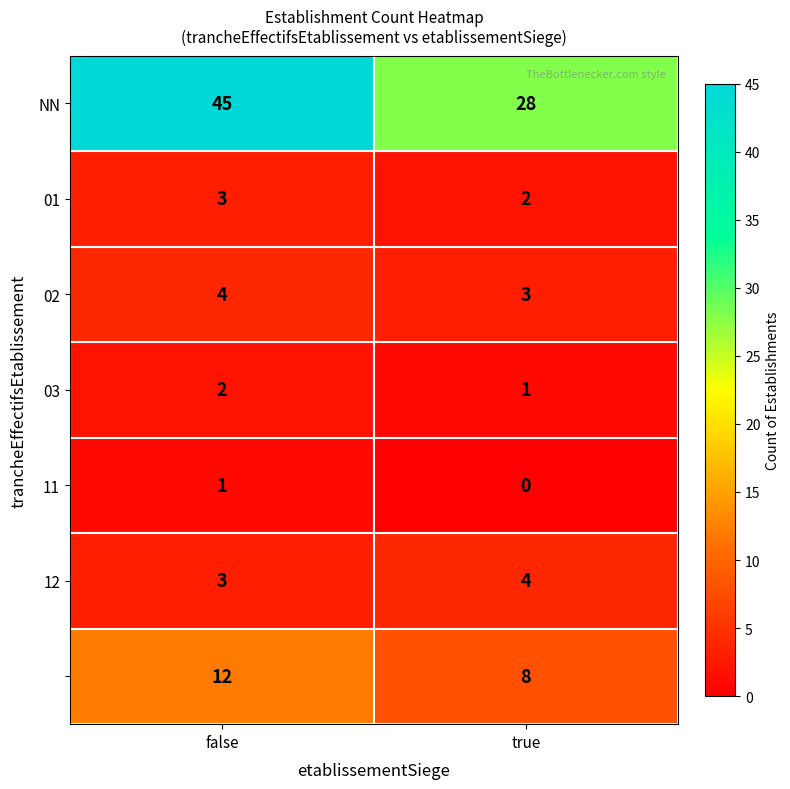

Which category has the lowest value across all series?

true